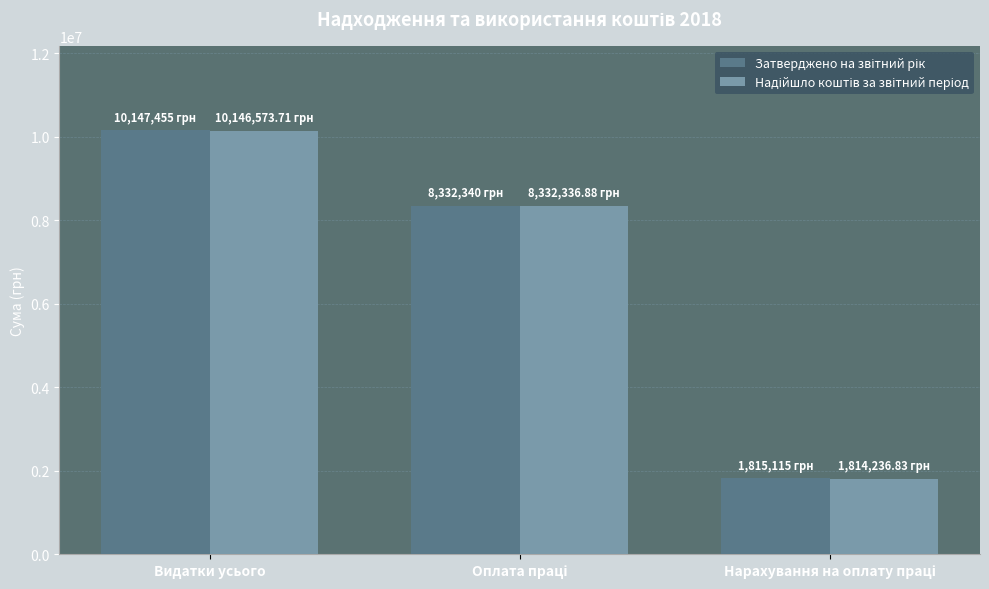

How many categories are shown in the chart?

3